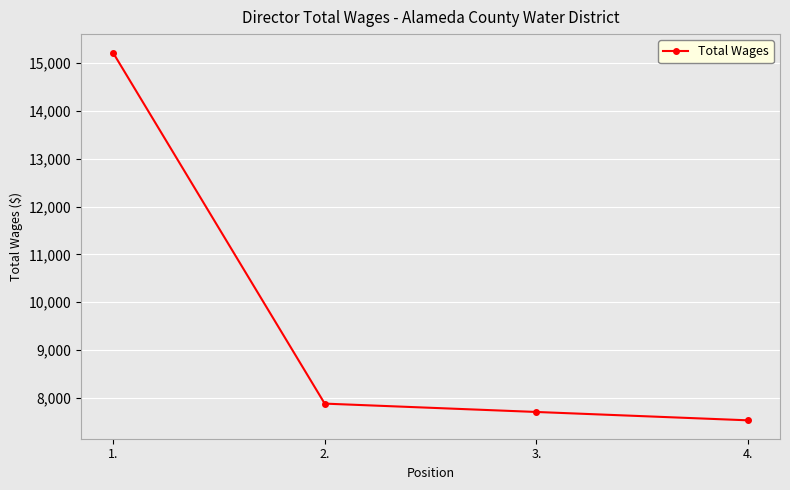

List the labels in order of value, smallest first.

4., 3., 2., 1.